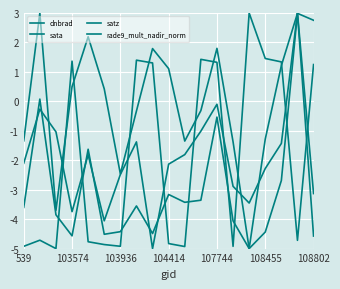

List the series in order of their peak value, lowest first.

dnbrad, sata, satz, rade9_mult_nadir_norm